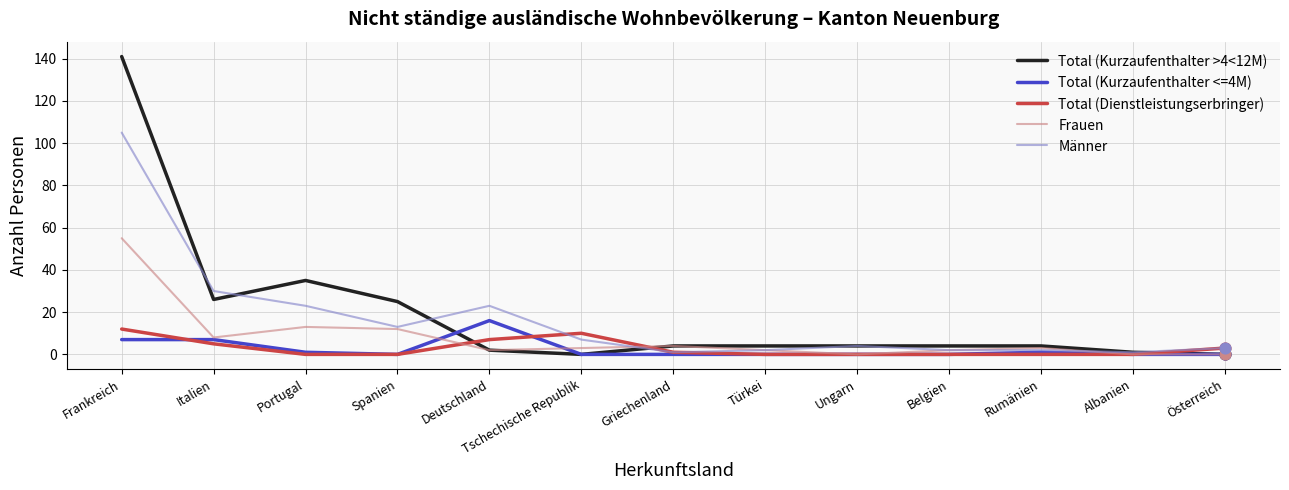

Which series has the largest range (max minus min)?

Total (Kurzaufenthalter >4<12M)